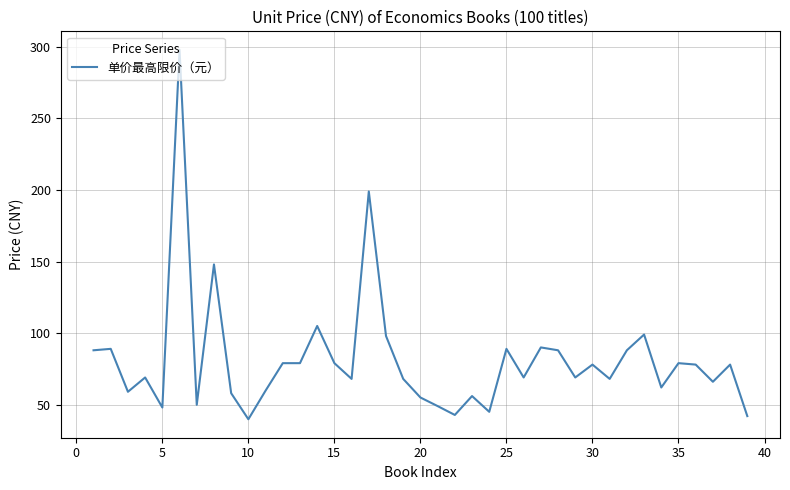

What is the difference between the maximum and minimum values?

258.2